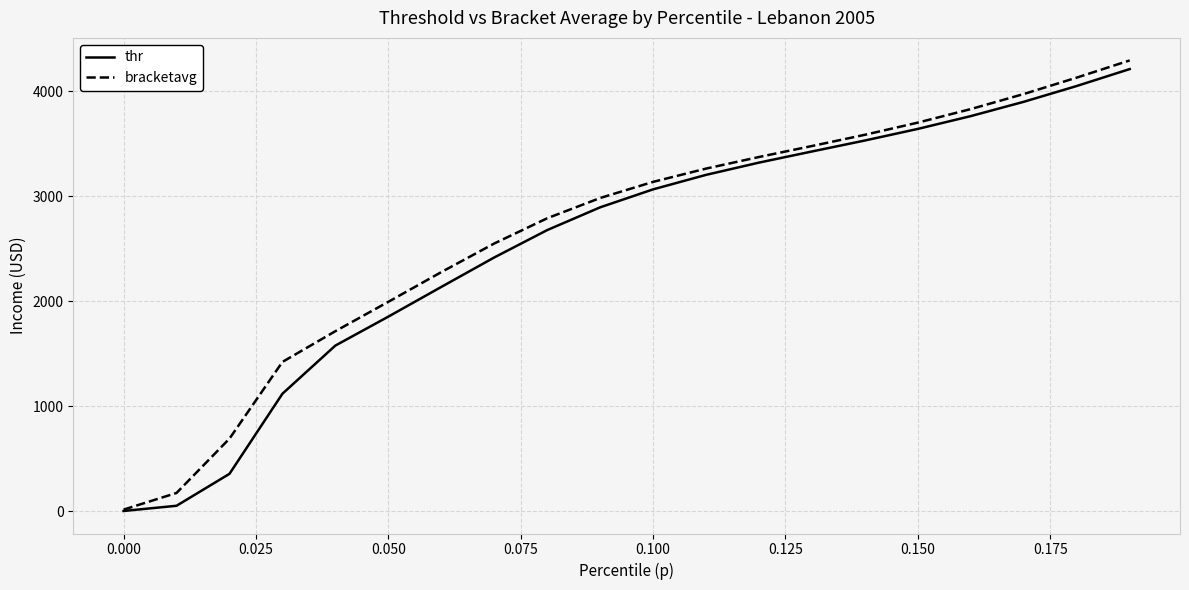

What are all the series names shown in the legend?

thr, bracketavg